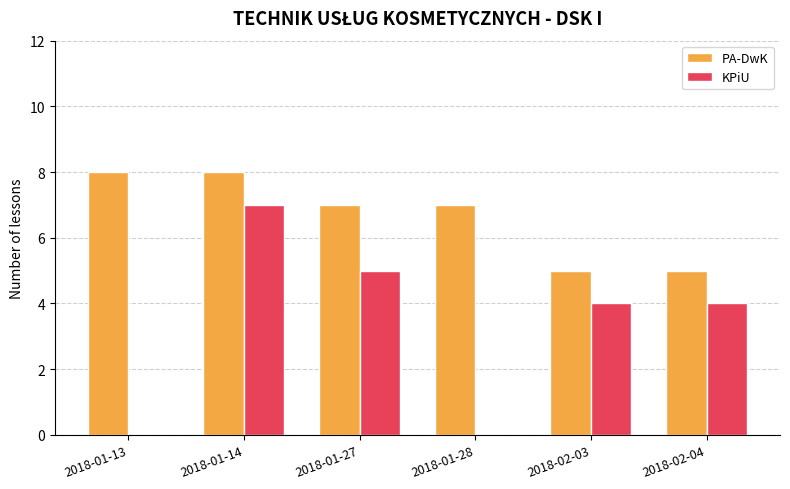

Which series has the largest total across all categories?

PA-DwK